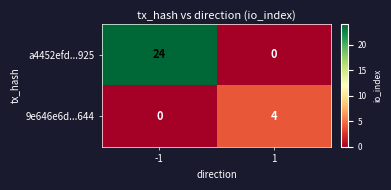

What is the average value of the a4452efd...925 series?

12